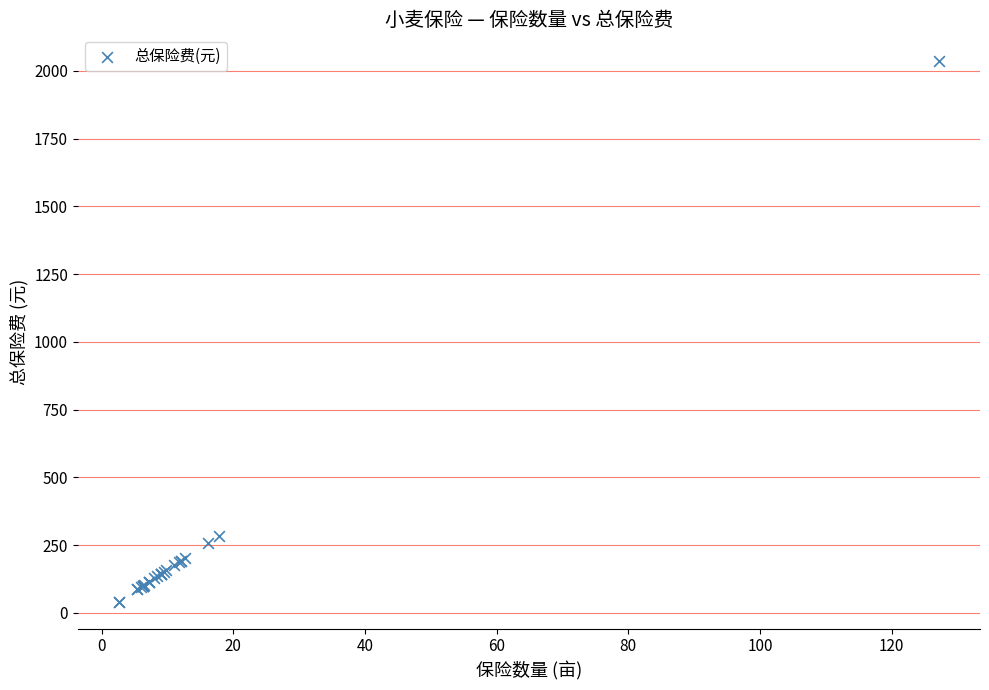

What Y value in the scatter plot is closest to 1038?

284.8